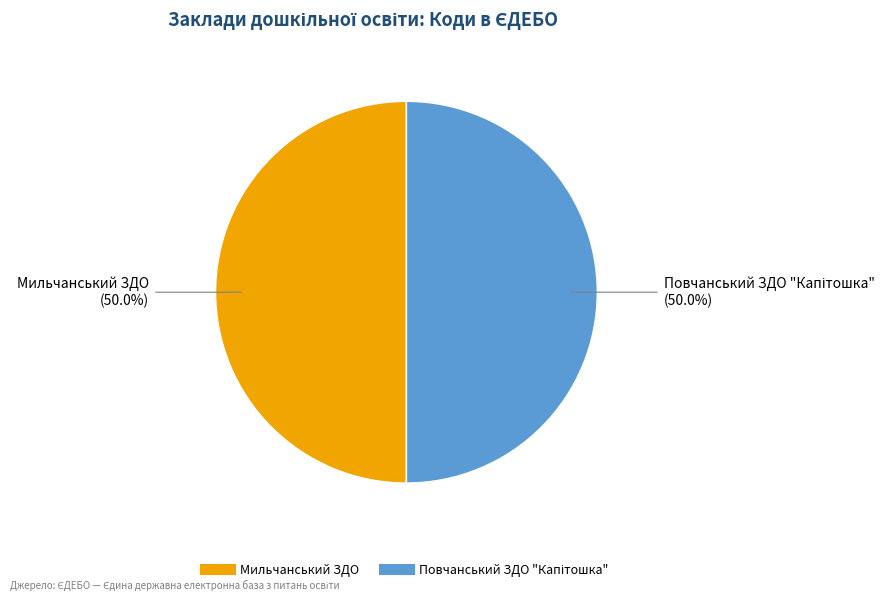

What percentage is the Мильчанський ЗДО slice, to the nearest percent?

50%